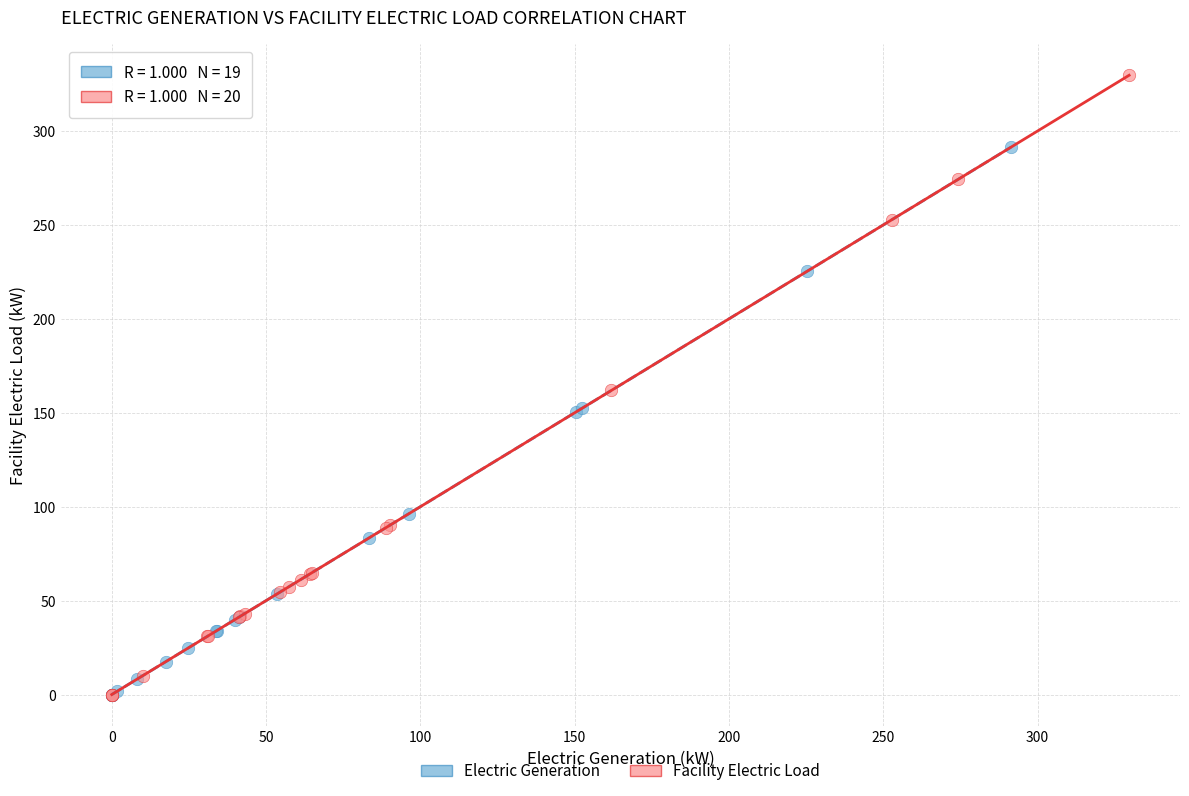

Which series contains the highest Y value?

Facility Electric Load